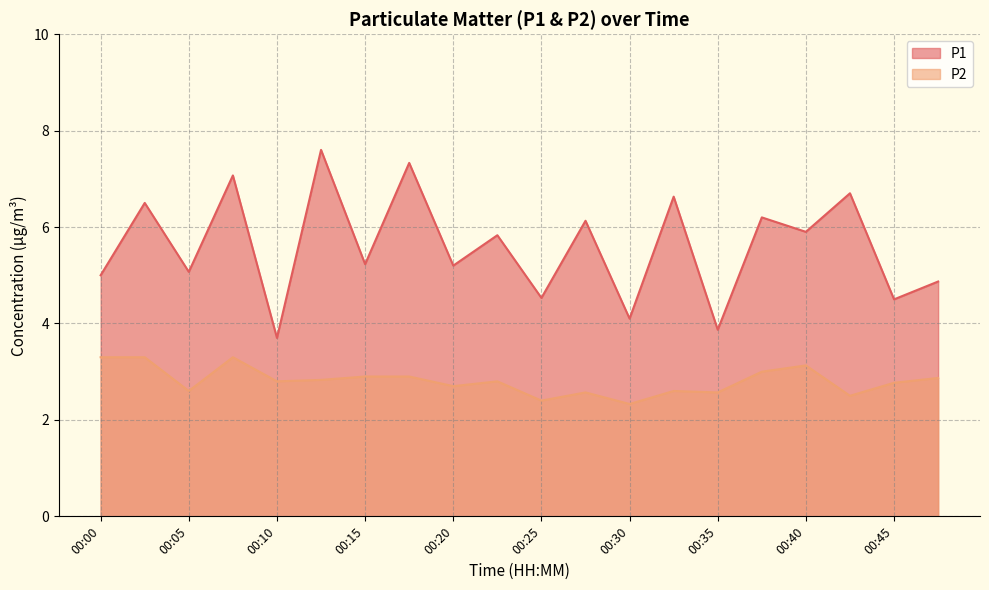

True or false: P1 and P2 intersect in this chart.

False